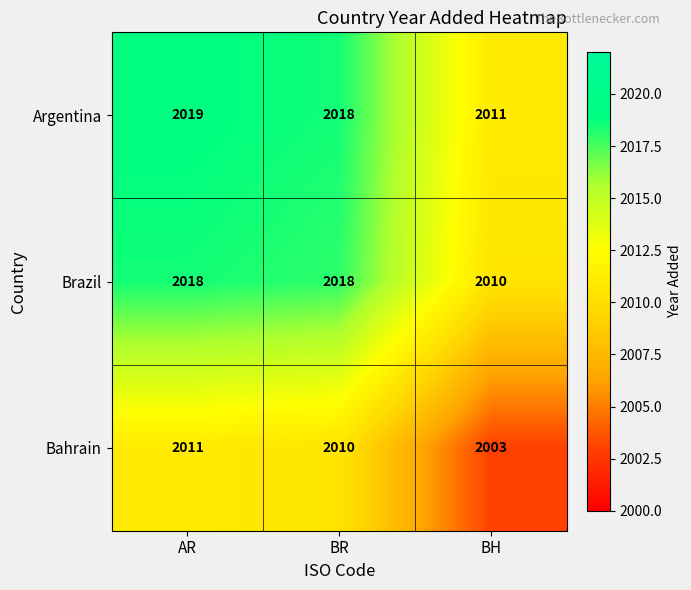

At which label is Bahrain closest to 2007?

BR